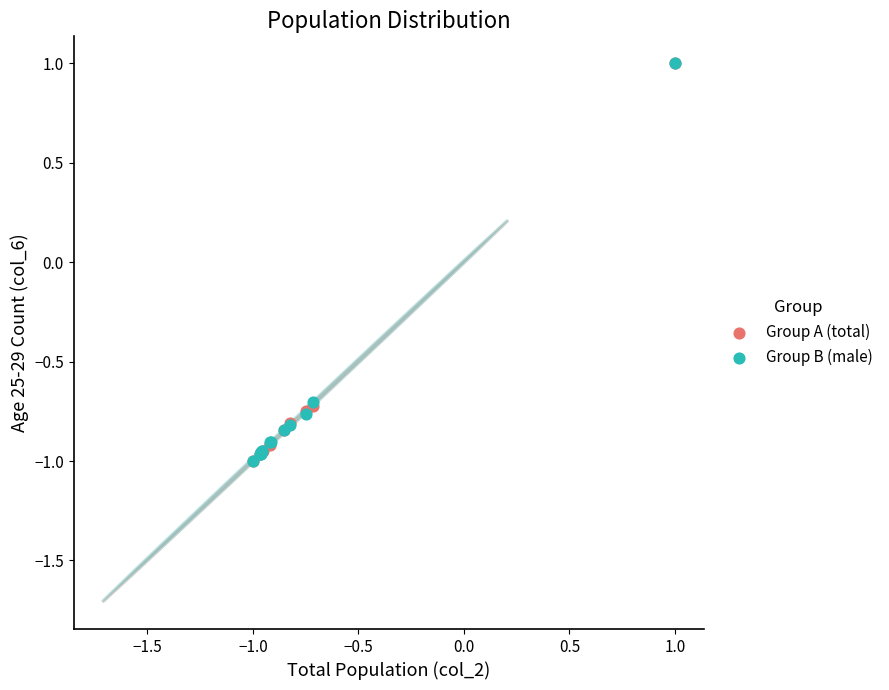

What are all the series names shown in the legend?

Group A (total), Group B (male)